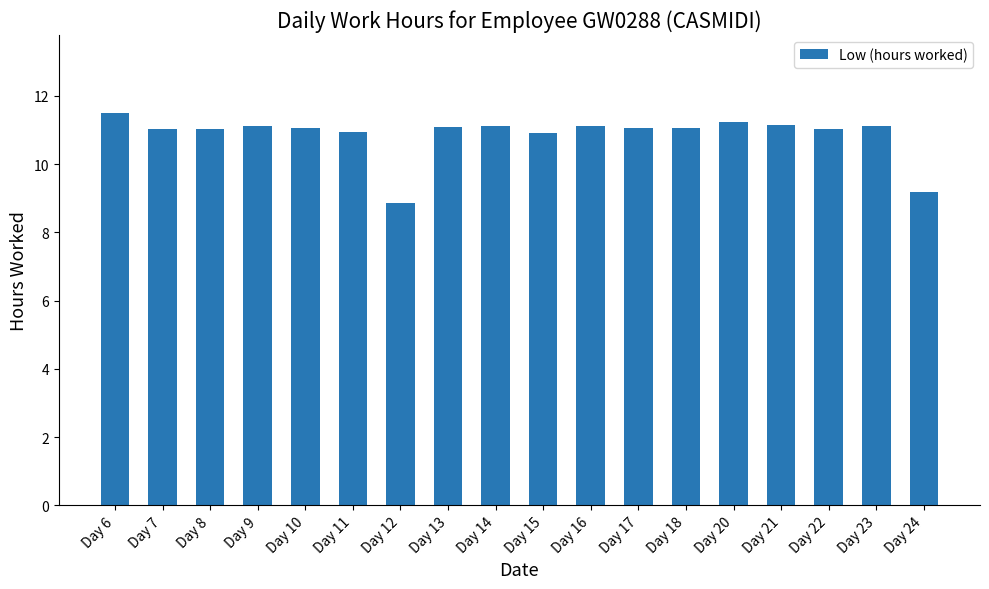

What is the ratio of the value at Day 7 to the value at Day 18?

1.0